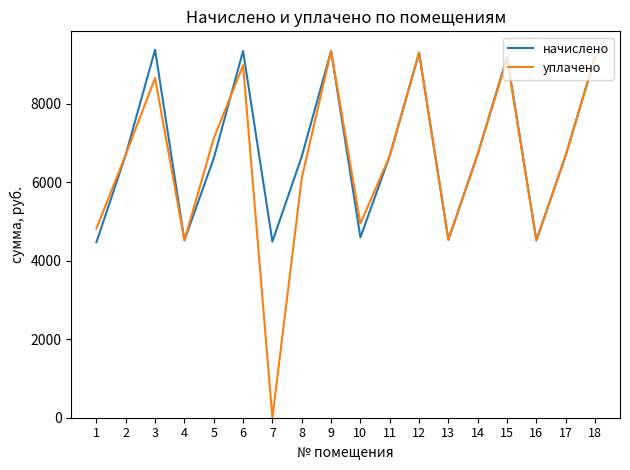

What is the total value across all series at 16?

9031.7